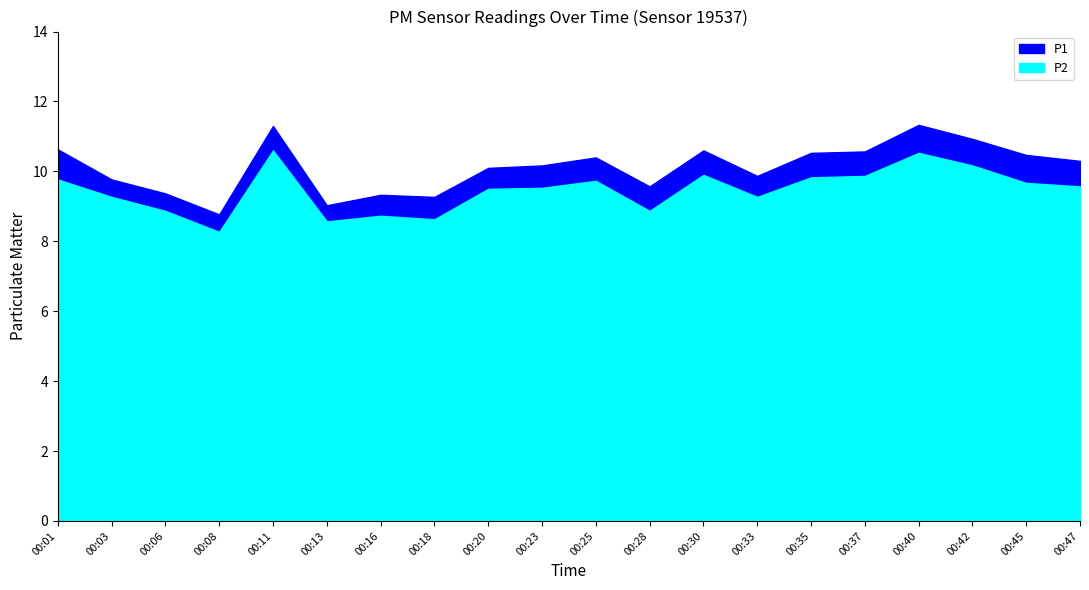

At which category does P2 reach its first local valley?

00:08